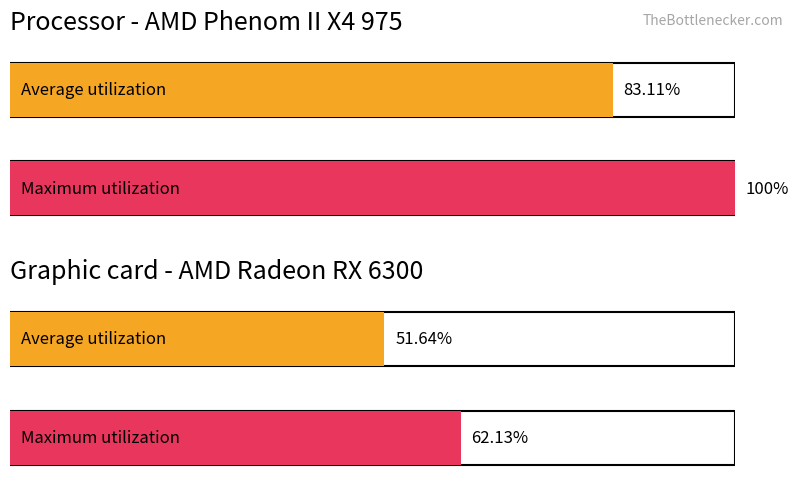

What position from the right is 3?

1